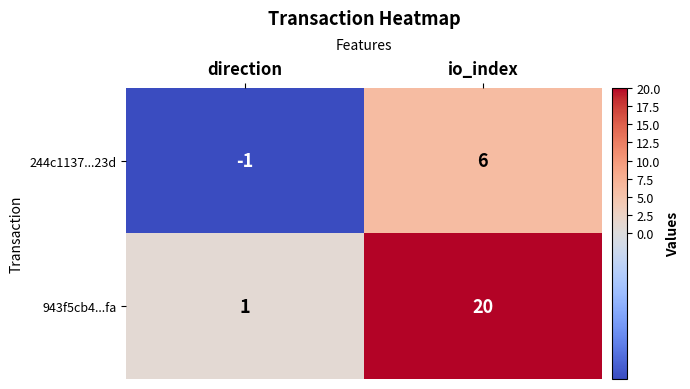

Which series changed the most between direction and io_index?

943f5cb4...fa